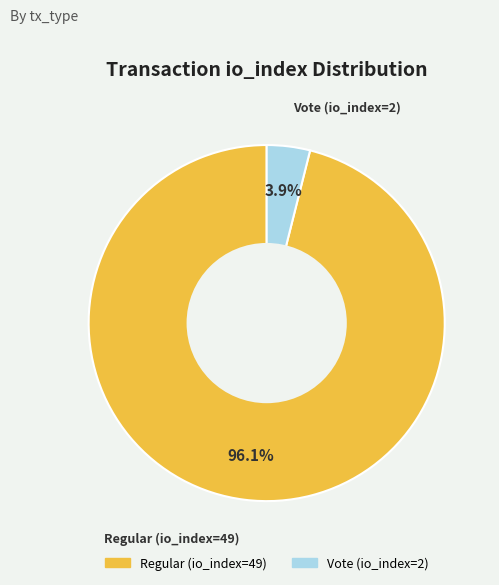

Is it true that Regular (io_index=49) is 96% of the pie?

True